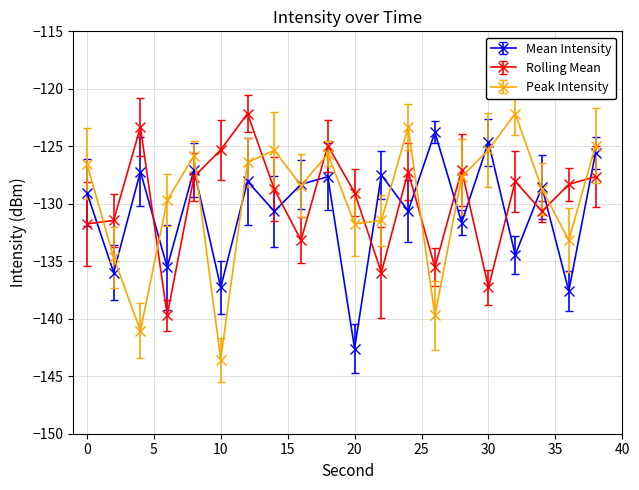

How many intersections are there between Rolling Mean and Mean Intensity?

14